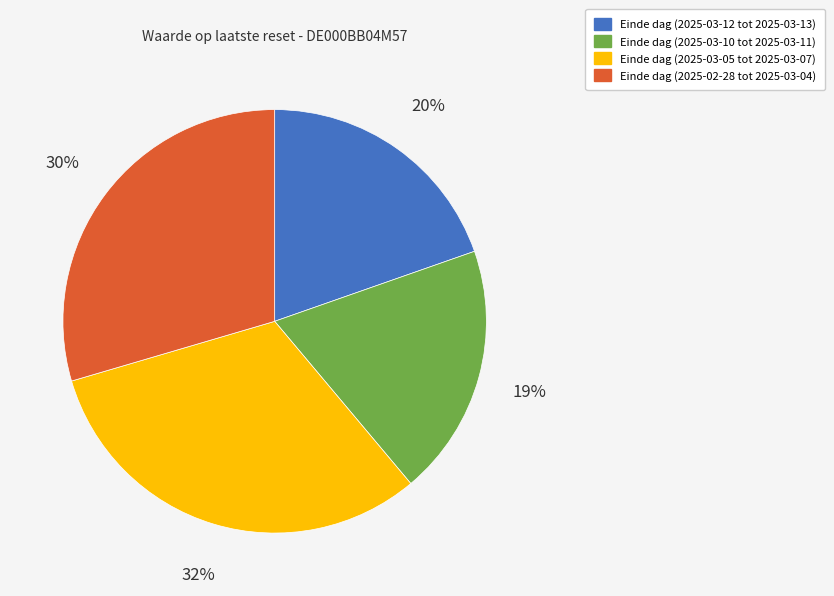

The Einde dag (2025-02-28 tot 2025-03-04) slice represents 18% of the pie. True or false?

False